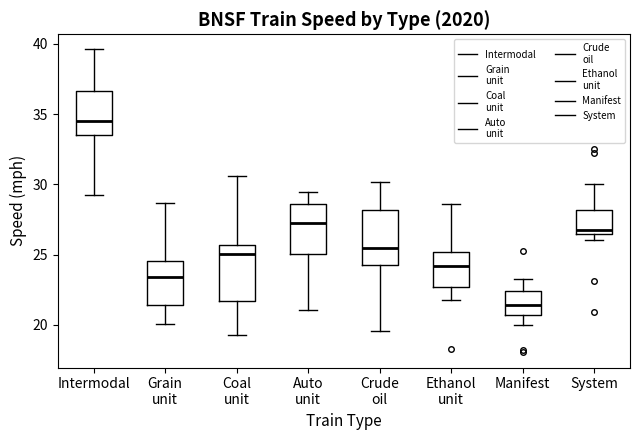

Where does the upper whisker of the box for Auto unit end on the y-axis? The values are not printed on the chart, so give them approximately, as read against the axis.

29.5